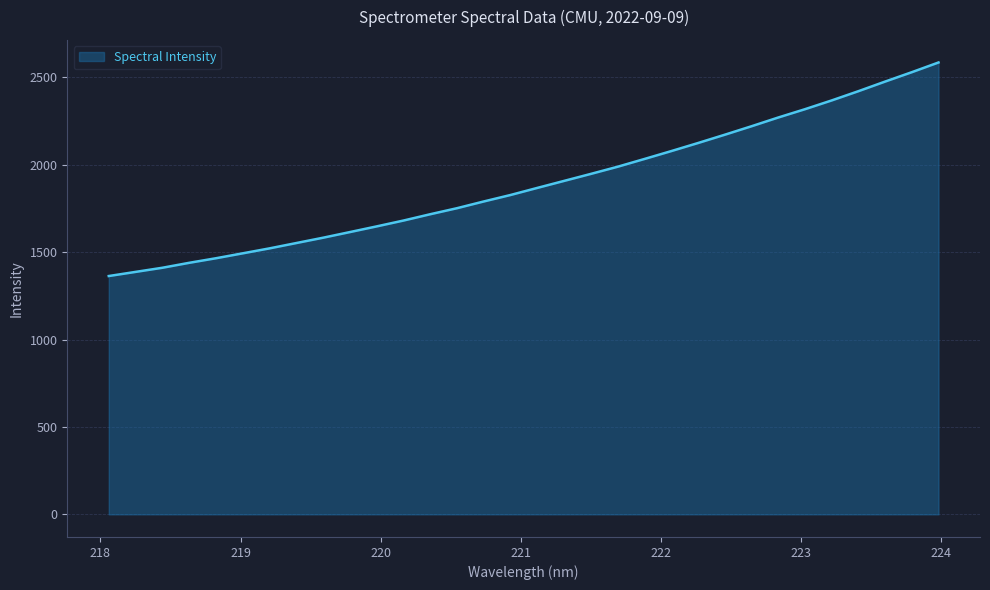

What is the smallest value displayed?

1363.5